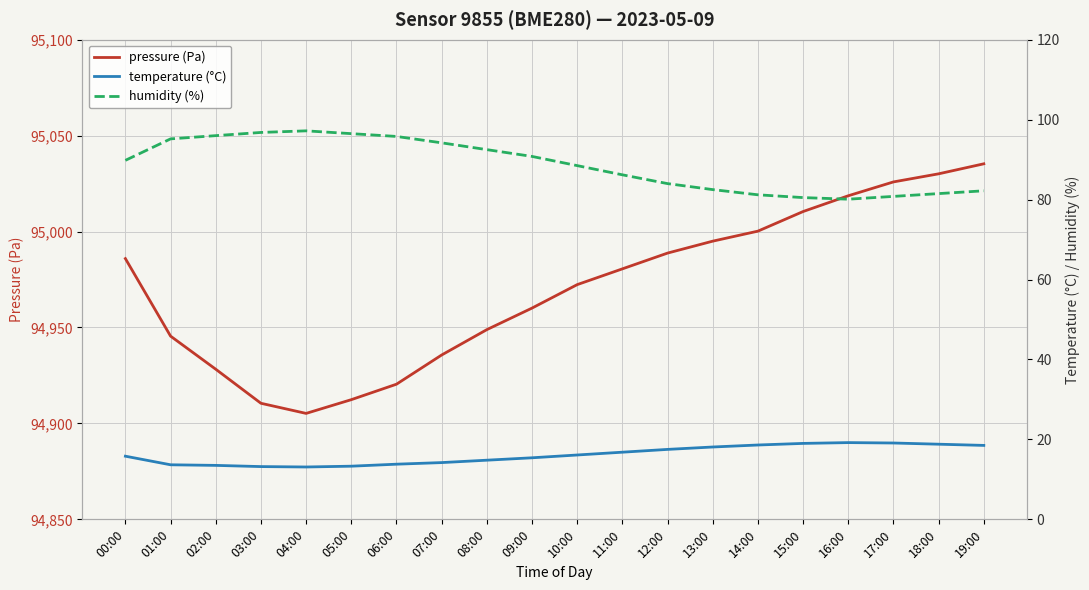

Reading left to right, extract all data points from this chart.

pressure (Pa): 94985.9	94945.5	94928.2	94910.5	94905.2	94912.4	94920.4	94935.7	94948.9	94960.1	94972.3	94980.6	94988.8	94995.0	95000.2	95010.4	95018.7	95025.9	95030.1	95035.3
temperature (°C): 15.8	13.7	13.5	13.2	13.1	13.3	13.8	14.2	14.8	15.4	16.1	16.8	17.5	18.1	18.6	19.0	19.2	19.1	18.8	18.5
humidity (%): 89.8	95.2	96.0	96.8	97.2	96.5	95.8	94.2	92.5	90.8	88.5	86.2	84.0	82.5	81.2	80.5	80.1	80.8	81.5	82.2